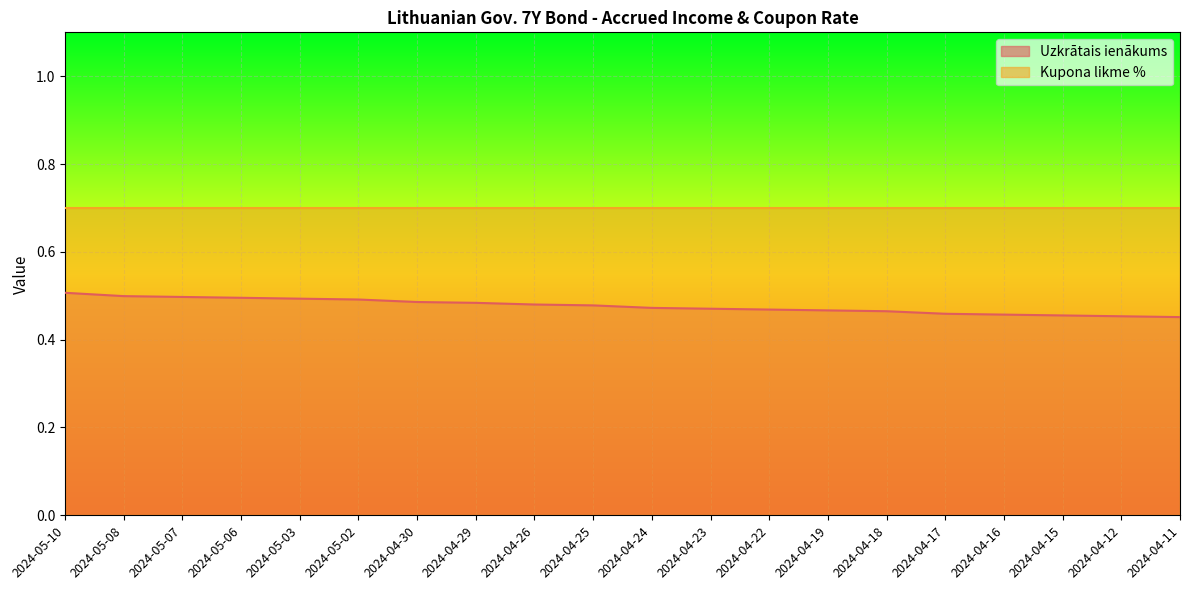

Reading left to right, list all the values displayed in this chart.

2024-05-10=0.5	2024-05-08=0.5	2024-05-07=0.5	2024-05-06=0.5	2024-05-03=0.5	2024-05-02=0.5	2024-04-30=0.5	2024-04-29=0.5	2024-04-26=0.5	2024-04-25=0.5	2024-04-24=0.5	2024-04-23=0.5	2024-04-22=0.5	2024-04-19=0.5	2024-04-18=0.5	2024-04-17=0.5	2024-04-16=0.5	2024-04-15=0.5	2024-04-12=0.5	2024-04-11=0.5